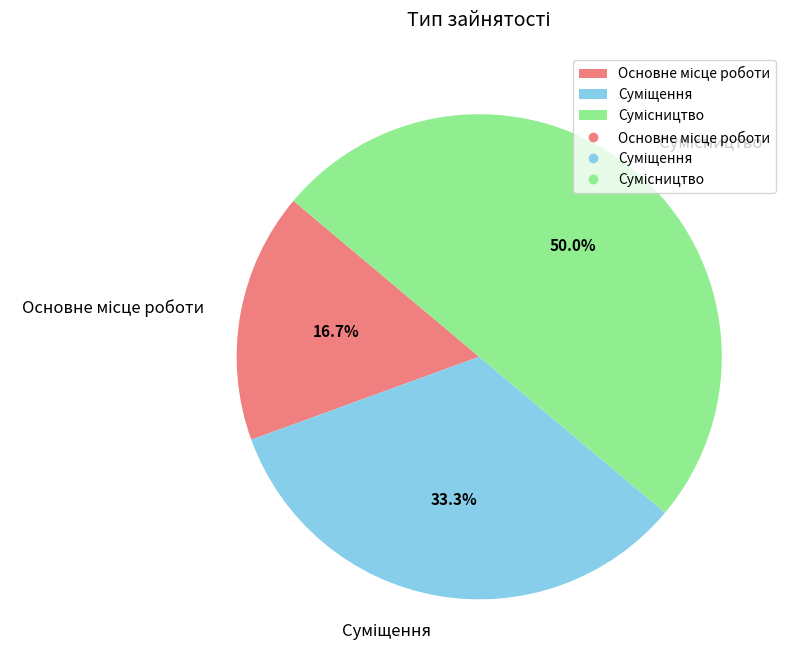

To the nearest percent, what percentage of the pie is Основне місце роботи?

17%